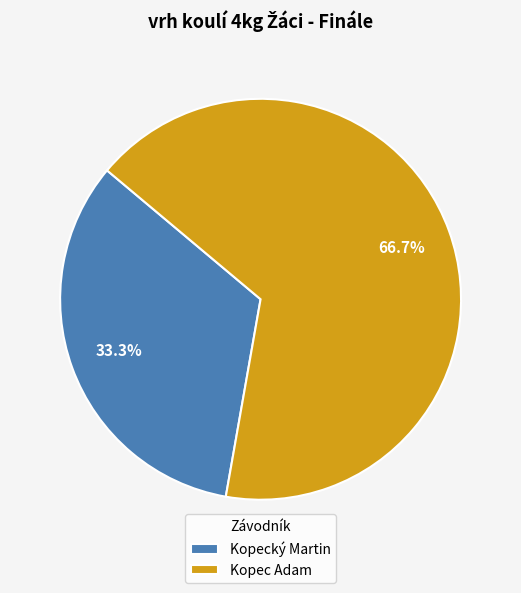

Is it true that Kopecký Martin is 33% of the pie?

True